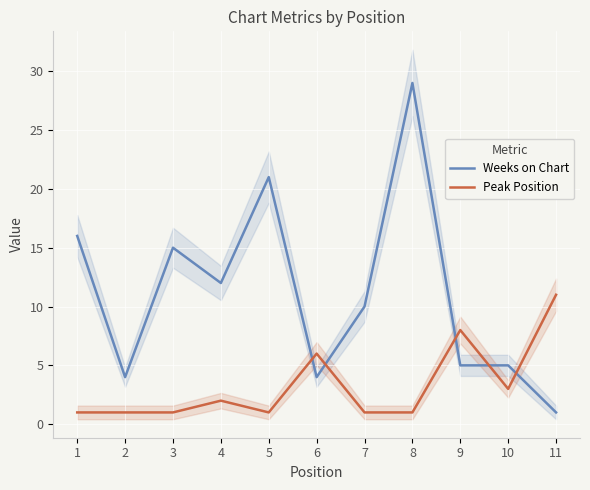

True or false: Weeks on Chart has a value of 2 at 10.

False